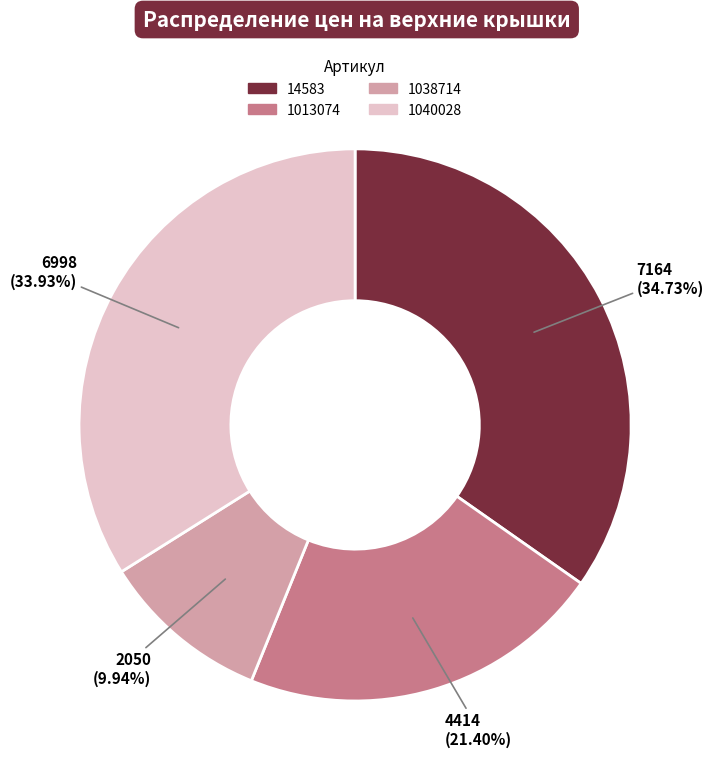

Between 1040028 and 1038714, which is larger?

1040028